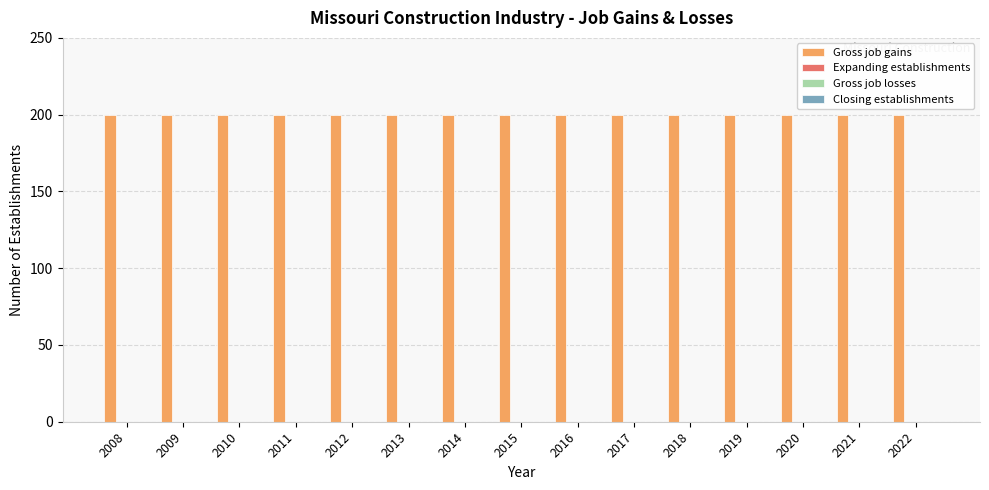

List the labels in order of Gross job losses value, smallest first.

2008, 2009, 2010, 2011, 2012, 2013, 2014, 2015, 2016, 2017, 2018, 2019, 2020, 2021, 2022